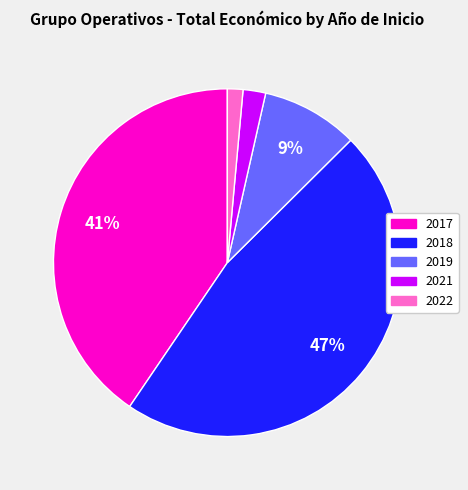

To the nearest percent, what is the average slice percentage?

20%